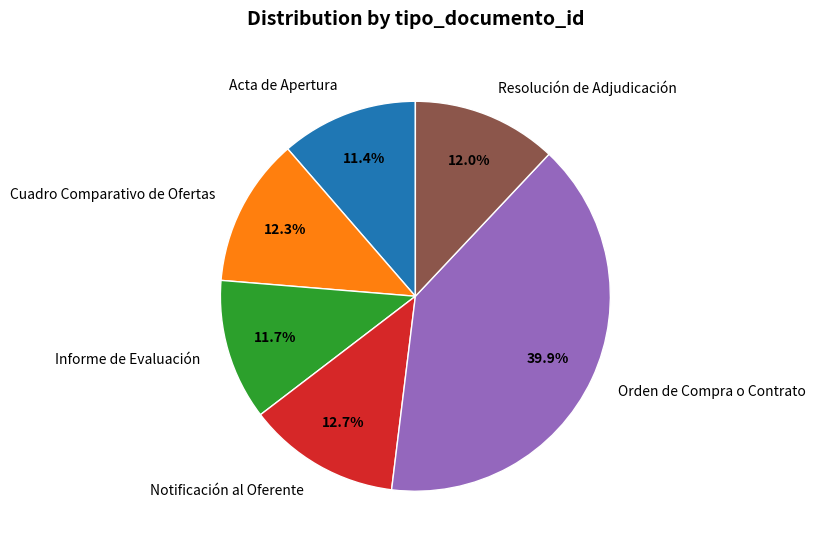

Approximately how many times larger is the value at Resolución de Adjudicación compared to Informe de Evaluación?

1.0